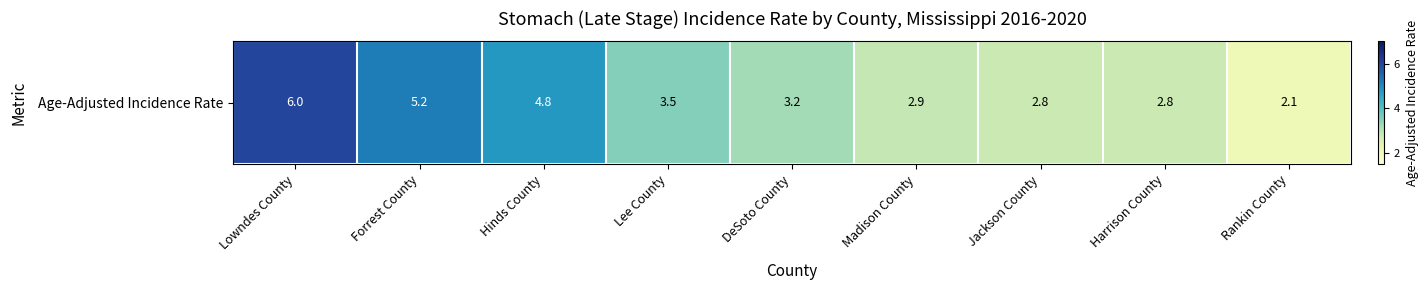

Where does the data first go above 3?

Lowndes County